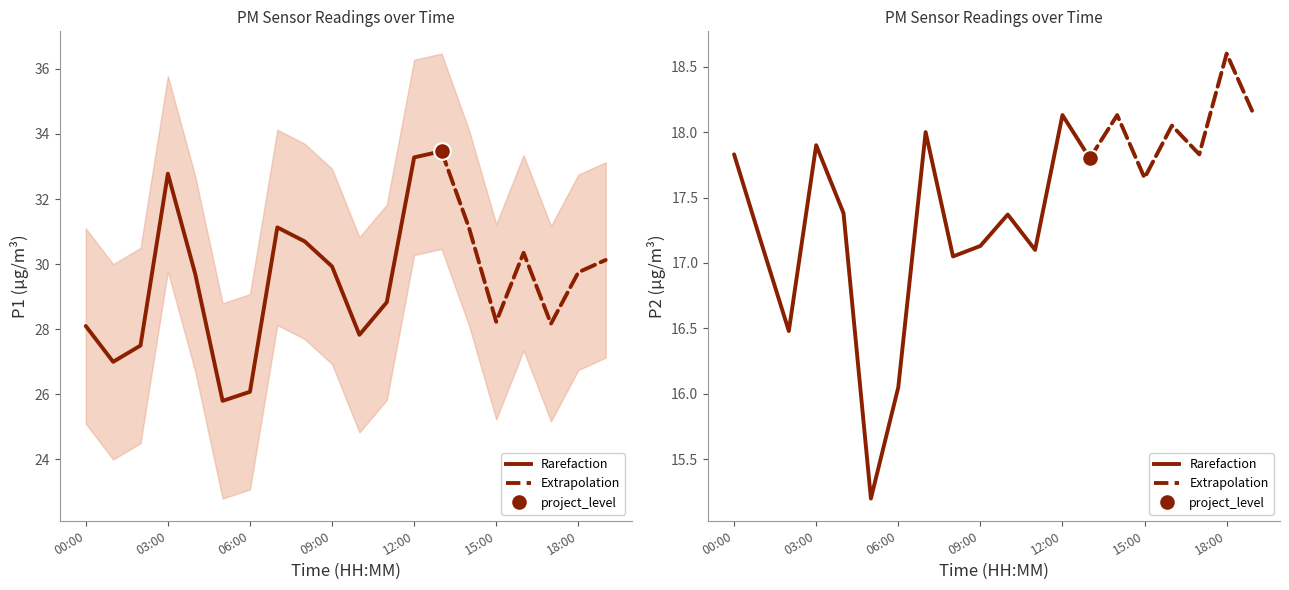

True or false: P2 has a value of 17.9 at 03:00.

True